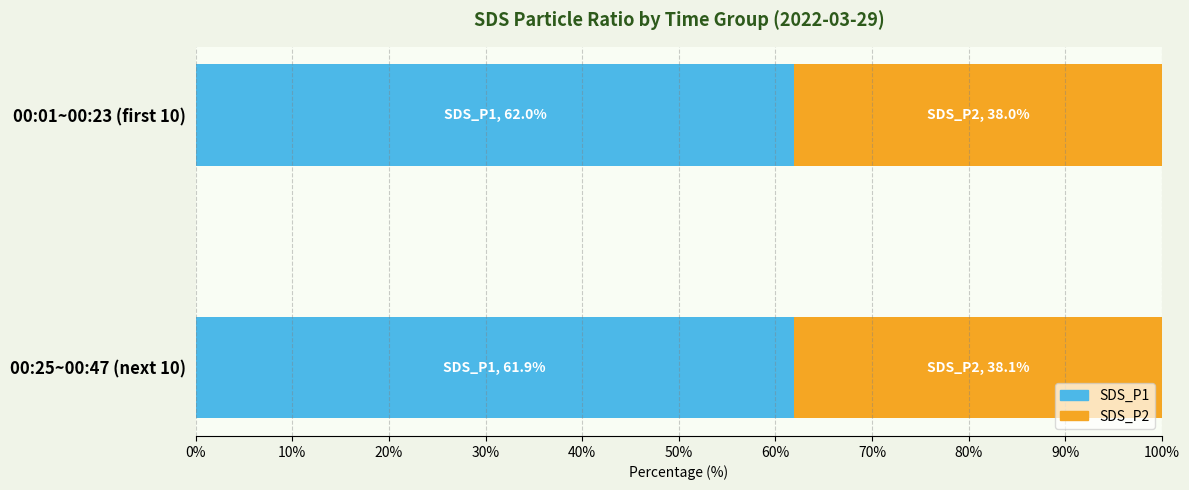

What is the total value across all series at 00:01~00:23 (first 10)?

100.0